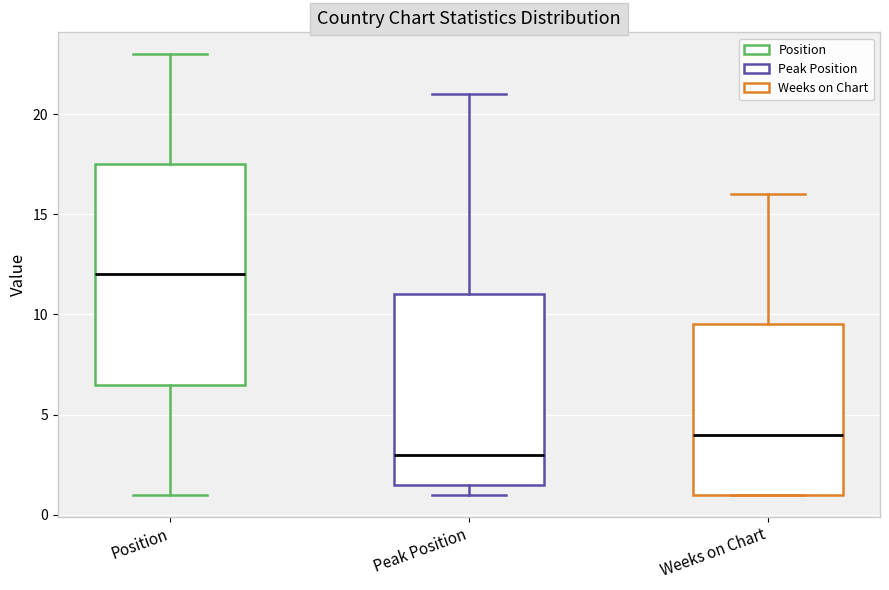

Where is the upper edge of the box for Weeks on Chart on the y-axis? The values are not printed on the chart, so give them approximately, as read against the axis.

9.5